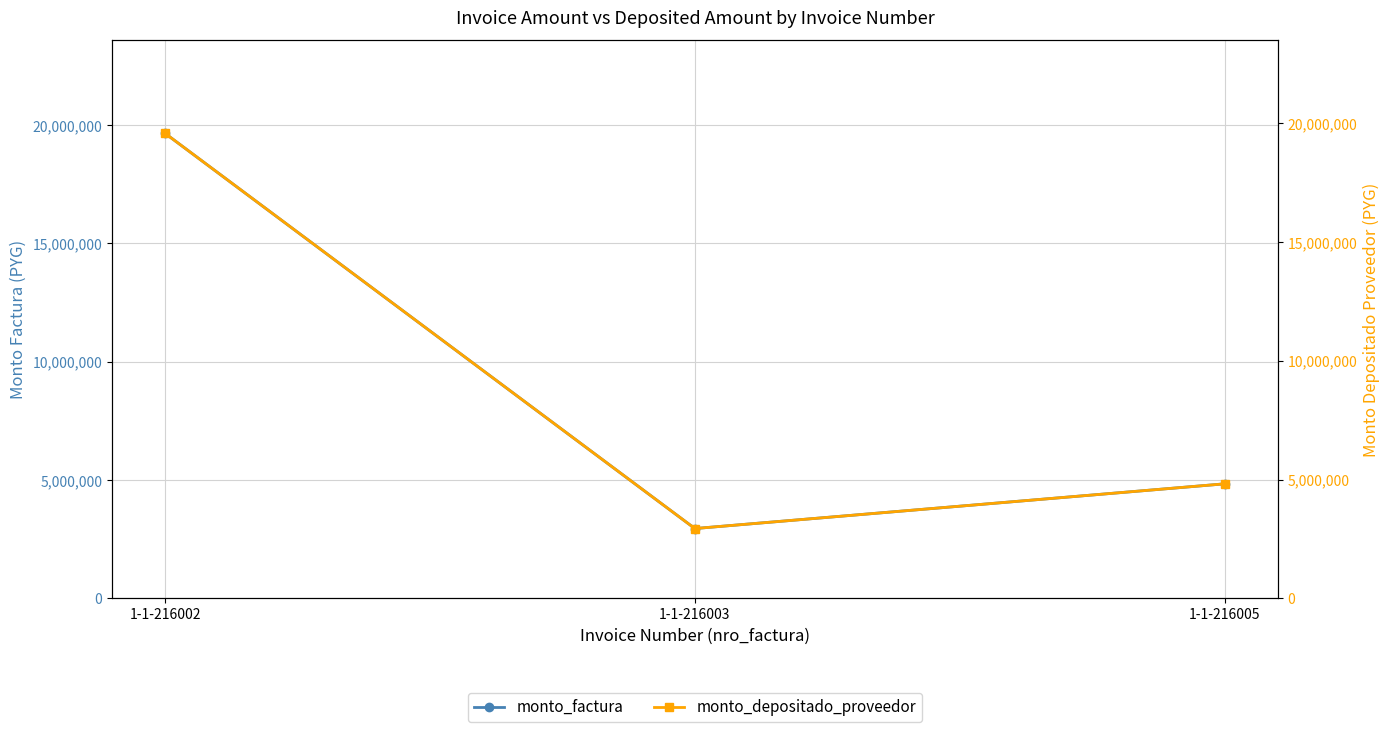

What is the total value across all series at 1-1-216002?

39228545